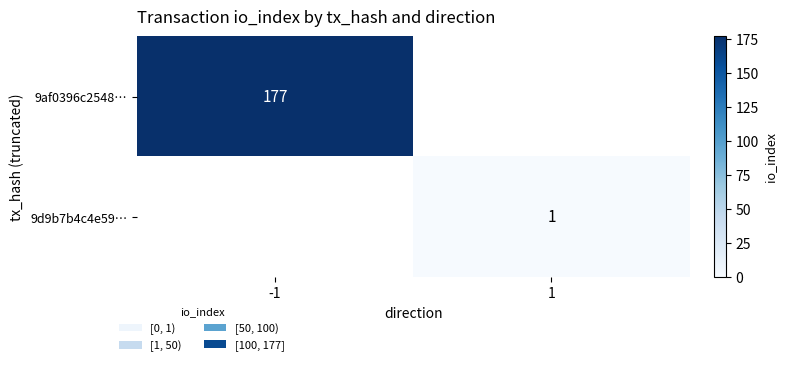

The value of 9af0396c2548… at -1 is 177. True or false?

True